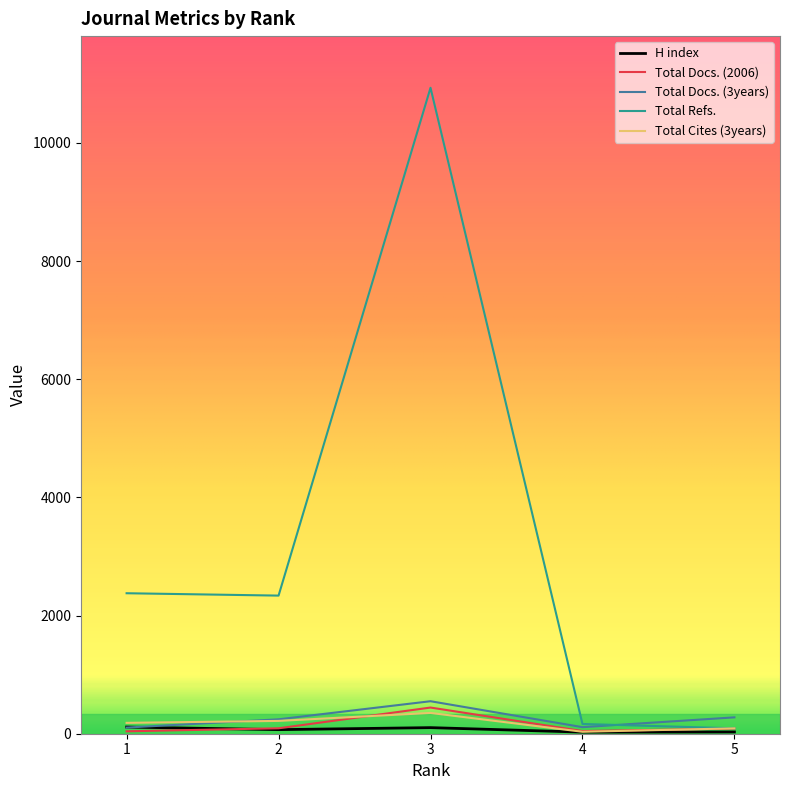

The value of Total Refs. at 2 is 3267. True or false?

False